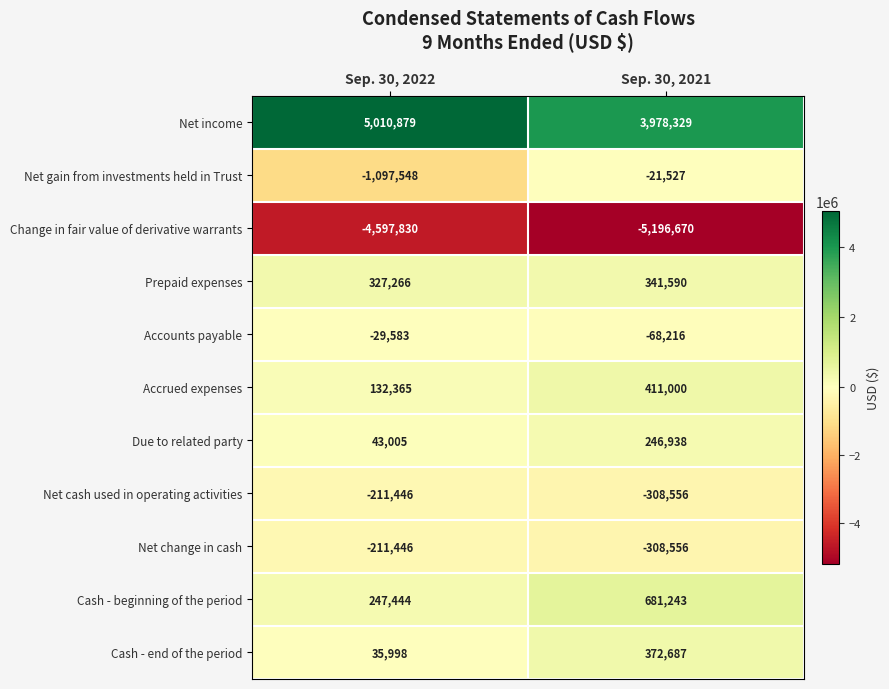

How many series are shown in this chart?

11